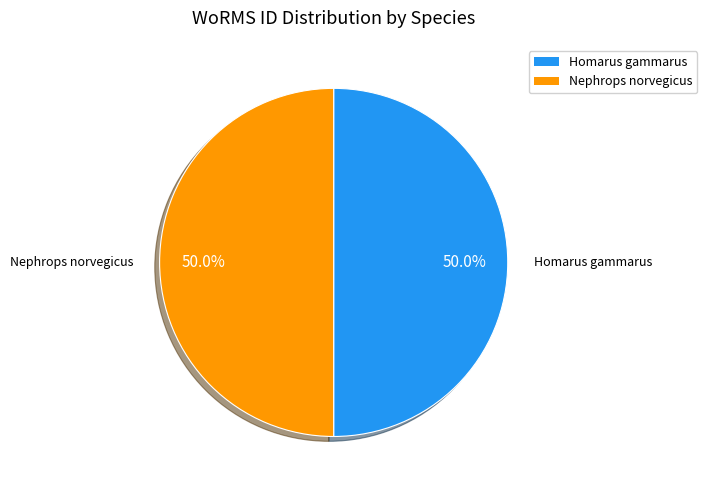

To the nearest percent, what is the combined percentage of Nephrops norvegicus and Homarus gammarus?

100%